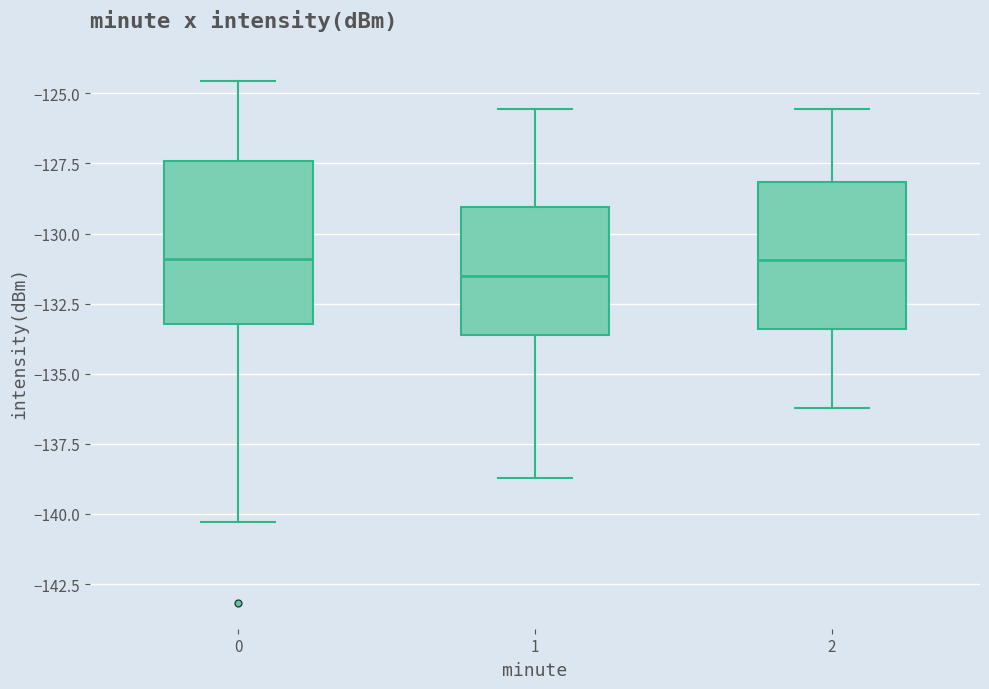

Where is the upper edge of the box at x = 1 on the y-axis? The values are not printed on the chart, so give them approximately, as read against the axis.

-129.0